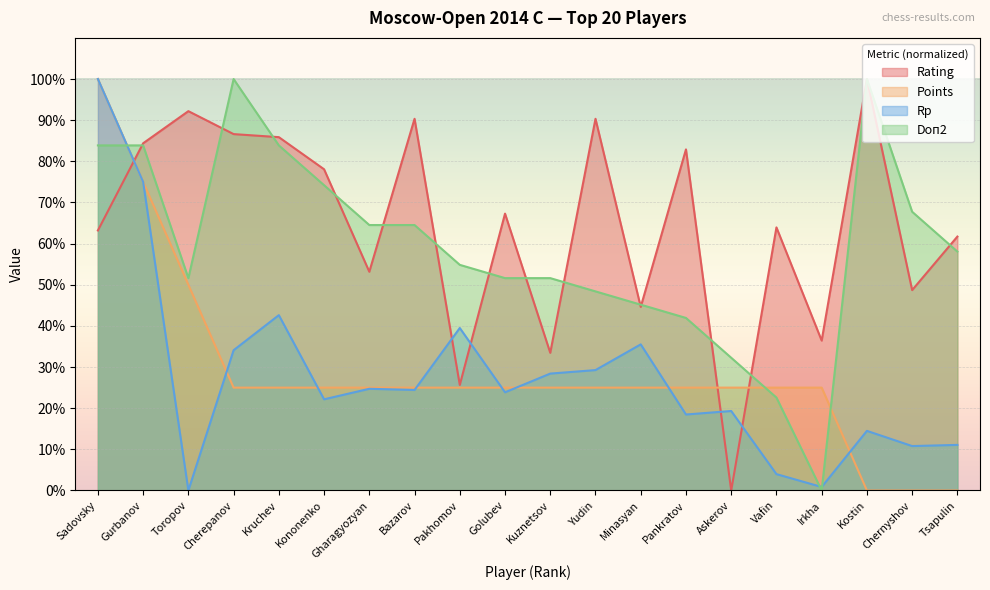

The Points series shows 25.0 at Vafin. True or false?

True